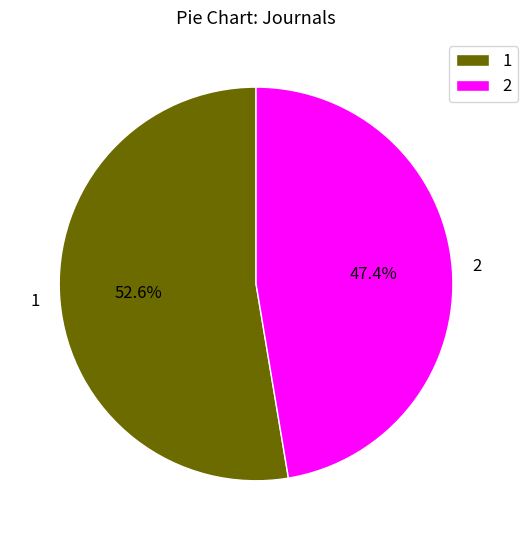

To the nearest percent, what is the difference between the 2 and 1 slice percentages?

5%